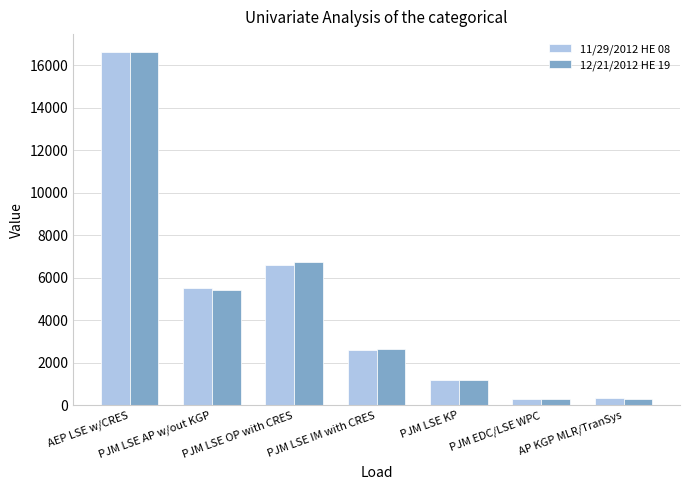

At which category is the sum across all series the highest?

AEP LSE w/CRES